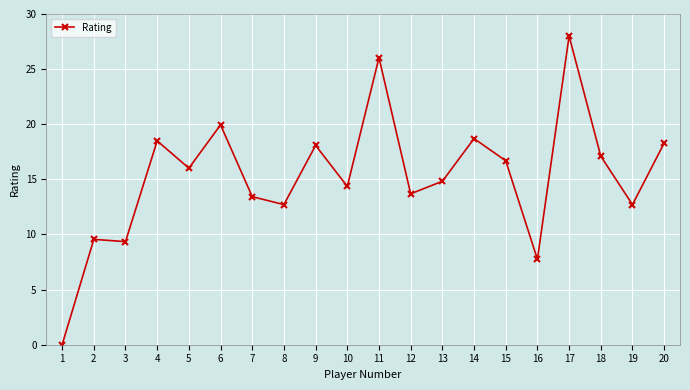

Is it true that the value at 10 is 21.5?

False